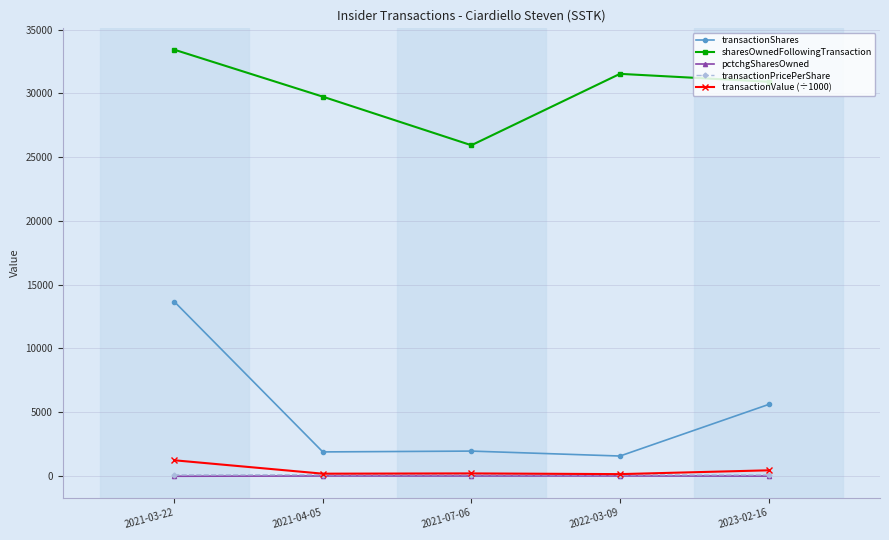

How many distinct data groups are displayed?

5